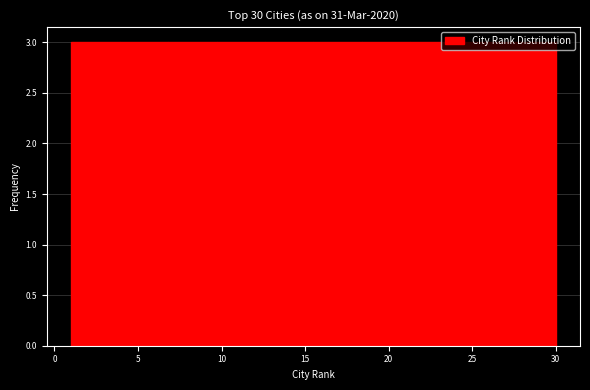

What is the height of the bar covering 27.1 to 30.0 on the x-axis? Neither the bar edges nor the heights are printed on the chart, so give them approximately, as read against the axes.

3